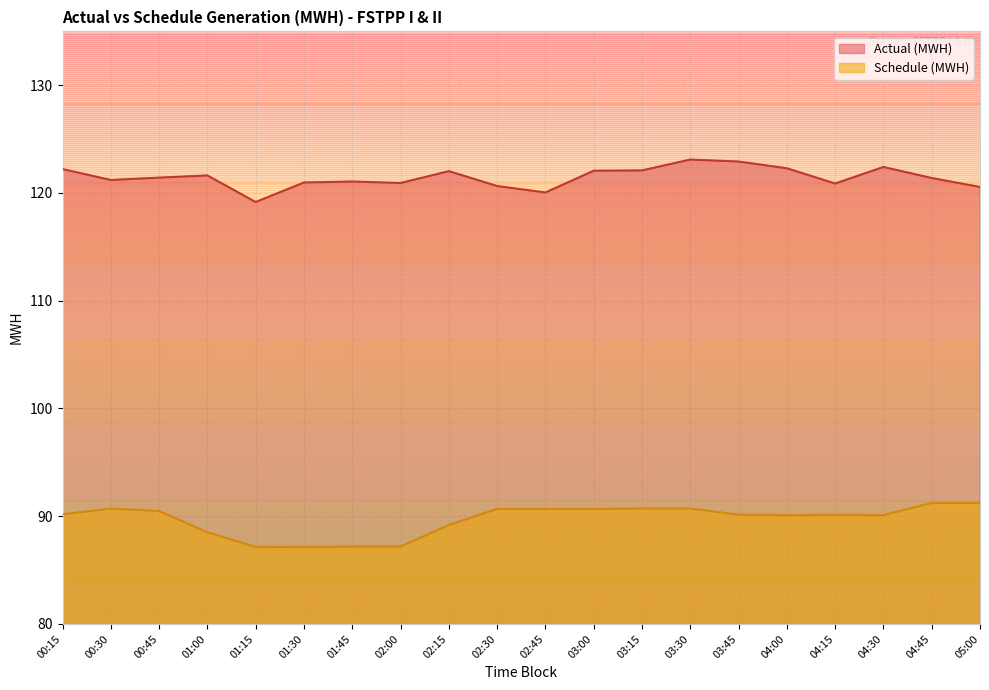

What is the highest value of the Actual (MWH) series?

123.1